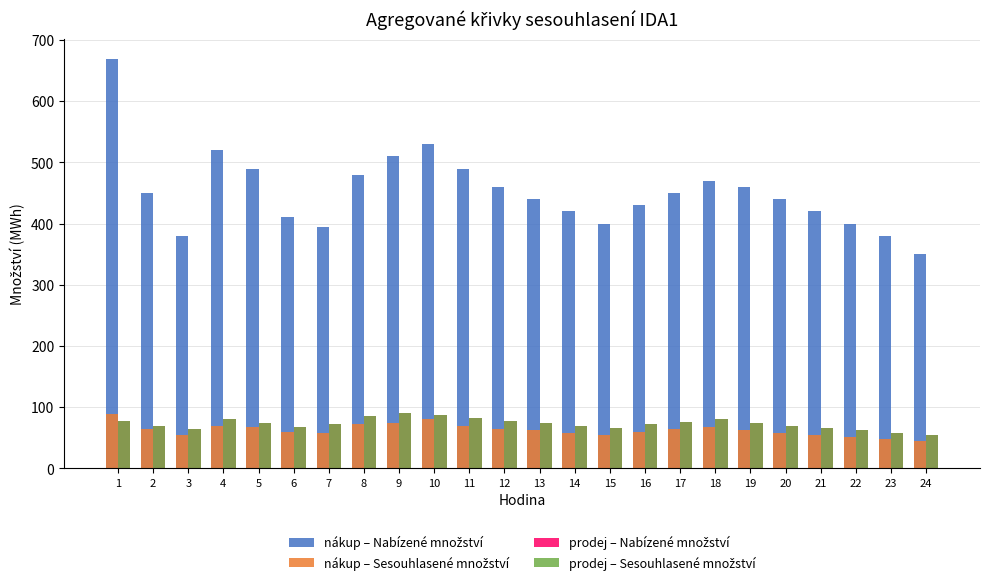

What is the total value across all series at 14?

618.0